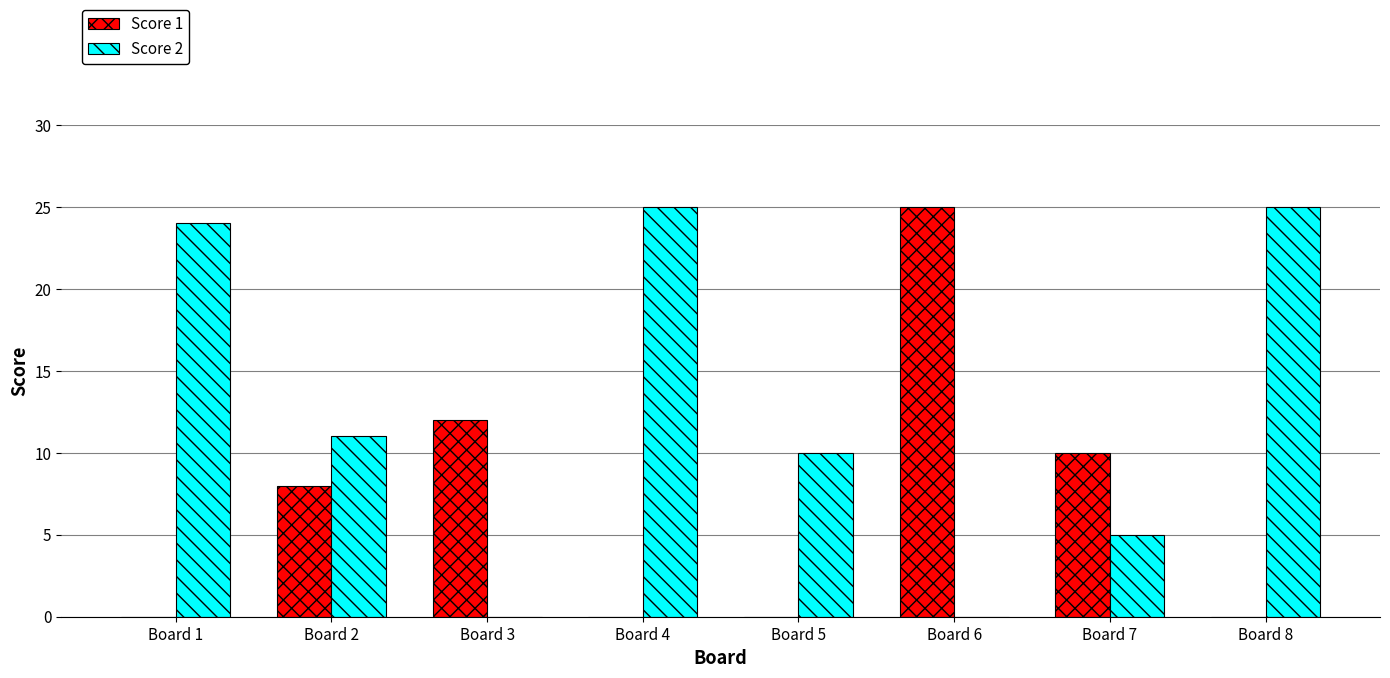

Does the chart contain stacked bars?

No